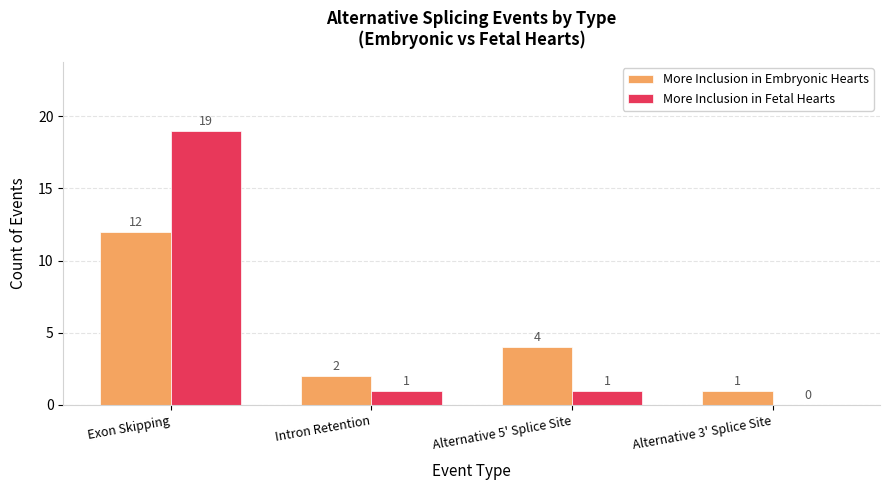

What is the approximate value of More Inclusion in Fetal Hearts at Exon Skipping, to the nearest 5?

20